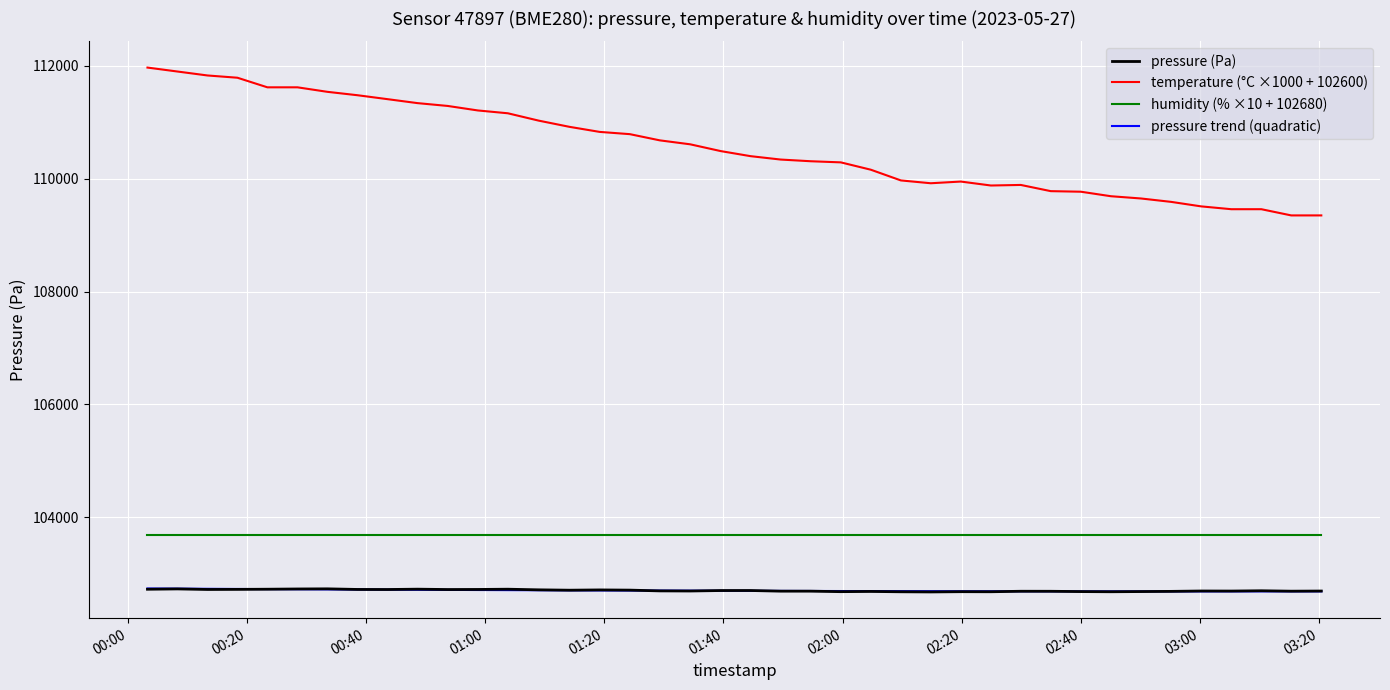

Which series has the widest spread of values?

temperature (°C ×1000 + 102600)